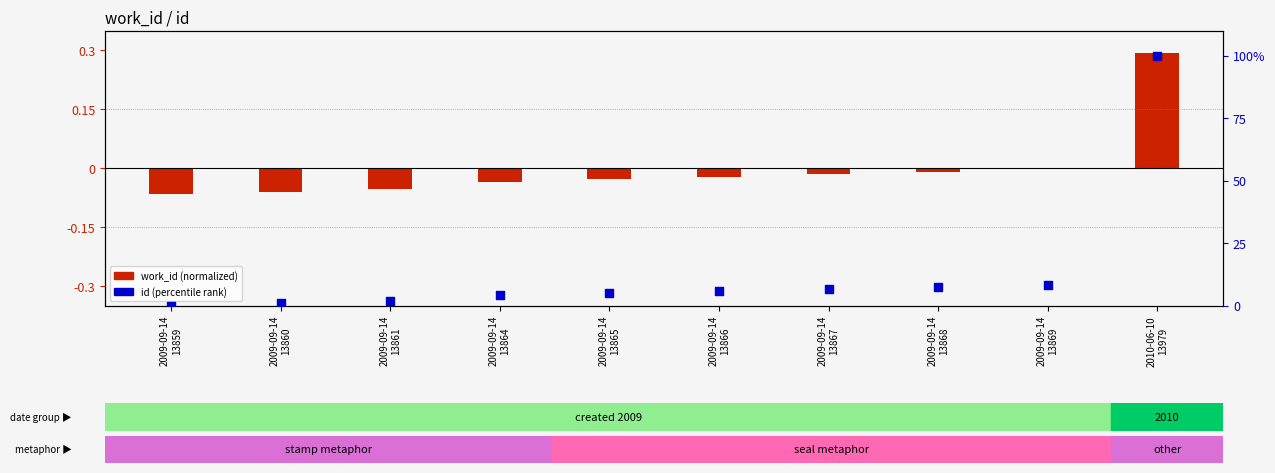

What is the total value across all series at 2009-09-14
13866?

5.8